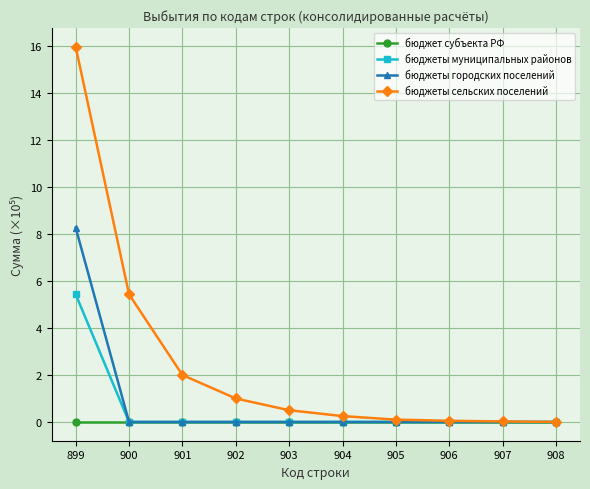

How many series are shown in this chart?

4